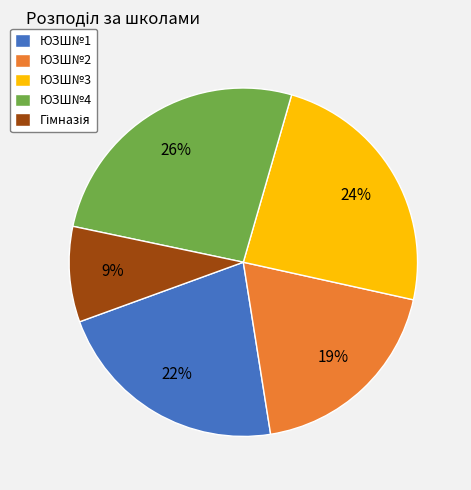

Is the sum of ЮЗШ№1 and ЮЗШ№2 greater than half?

No